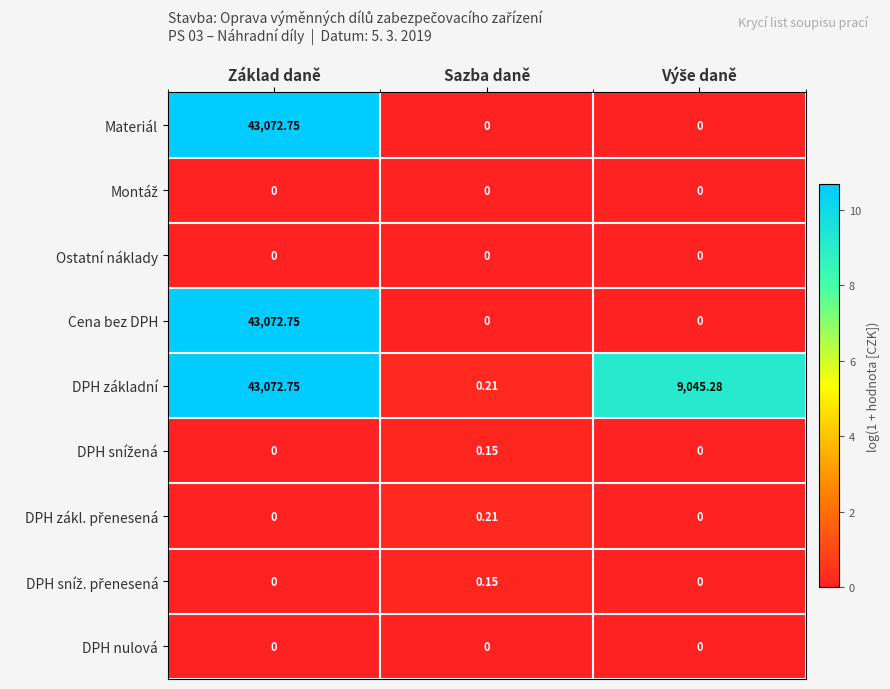

Which series has the largest total across all categories?

DPH základní